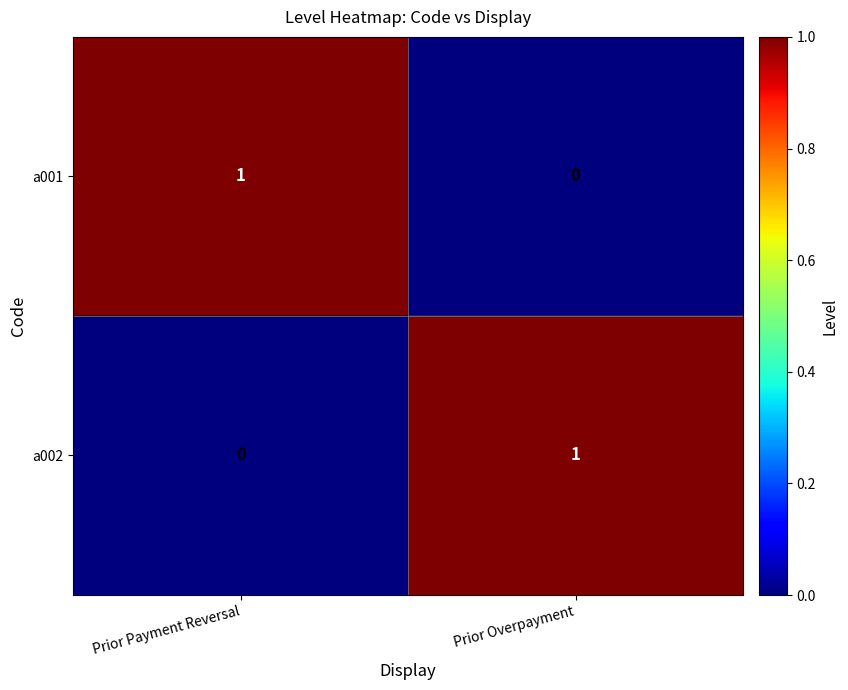

Reading left to right, what are all the values shown in this chart?

a001: Prior Payment Reversal=1	Prior Overpayment=0
a002: Prior Payment Reversal=0	Prior Overpayment=1